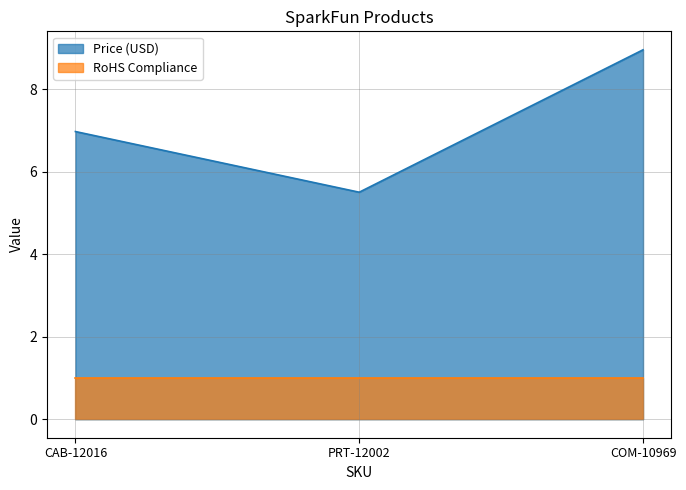

Which has a higher value, PRT-12002 or COM-10969?

COM-10969